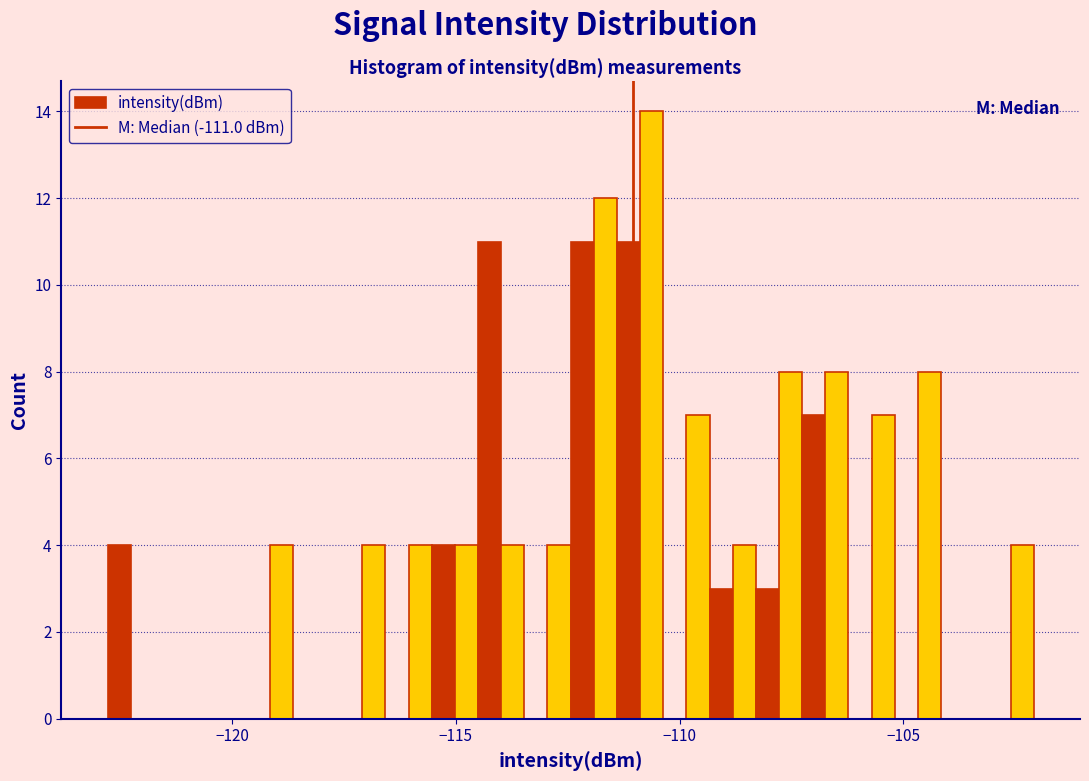

Around what value on the x-axis is the tallest bar? Give the approximate position of its centre, as read against the axis.

-110.5